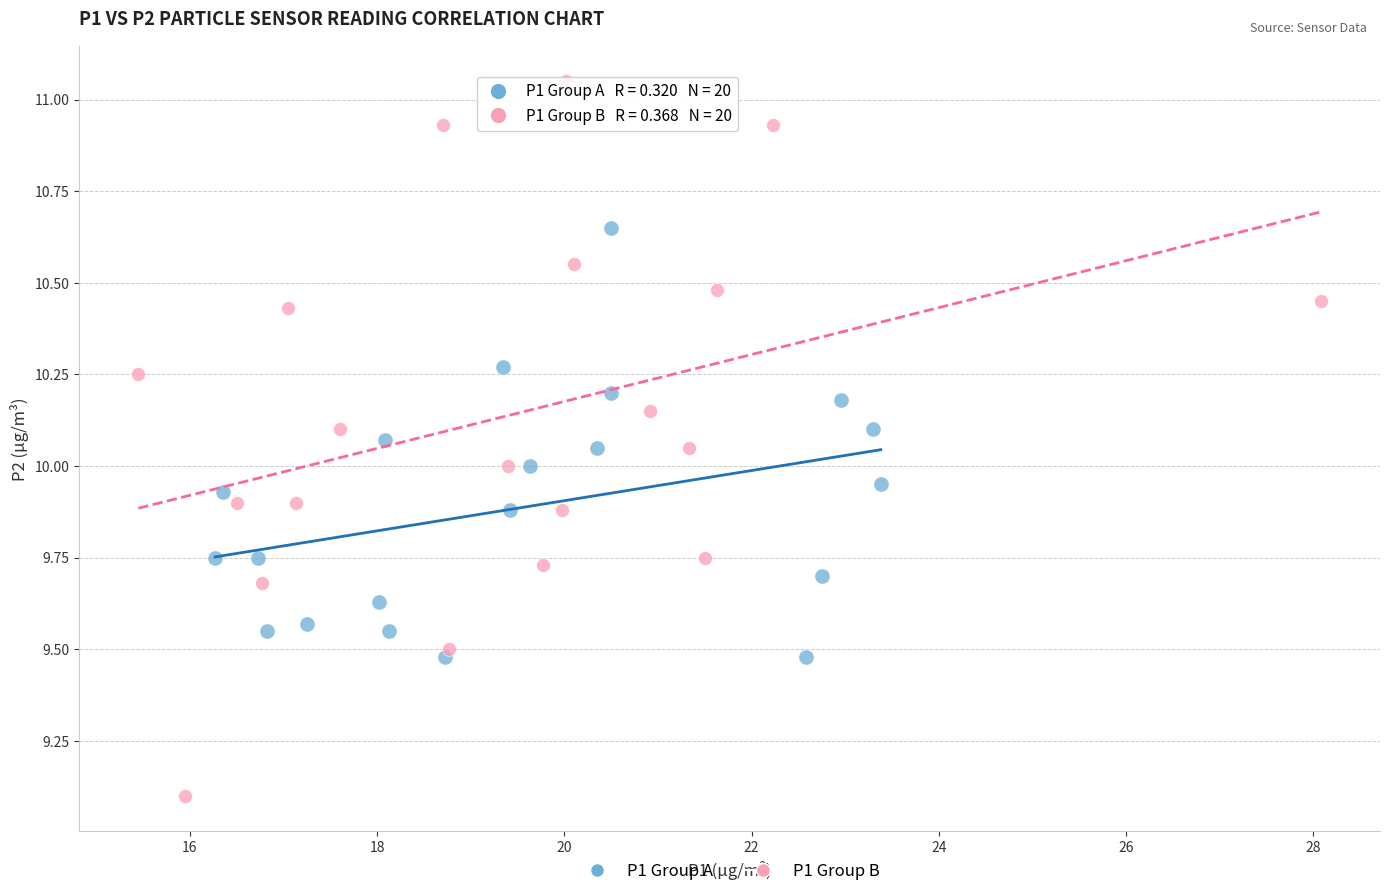

Which series reaches the minimum Y coordinate?

P1 Group B